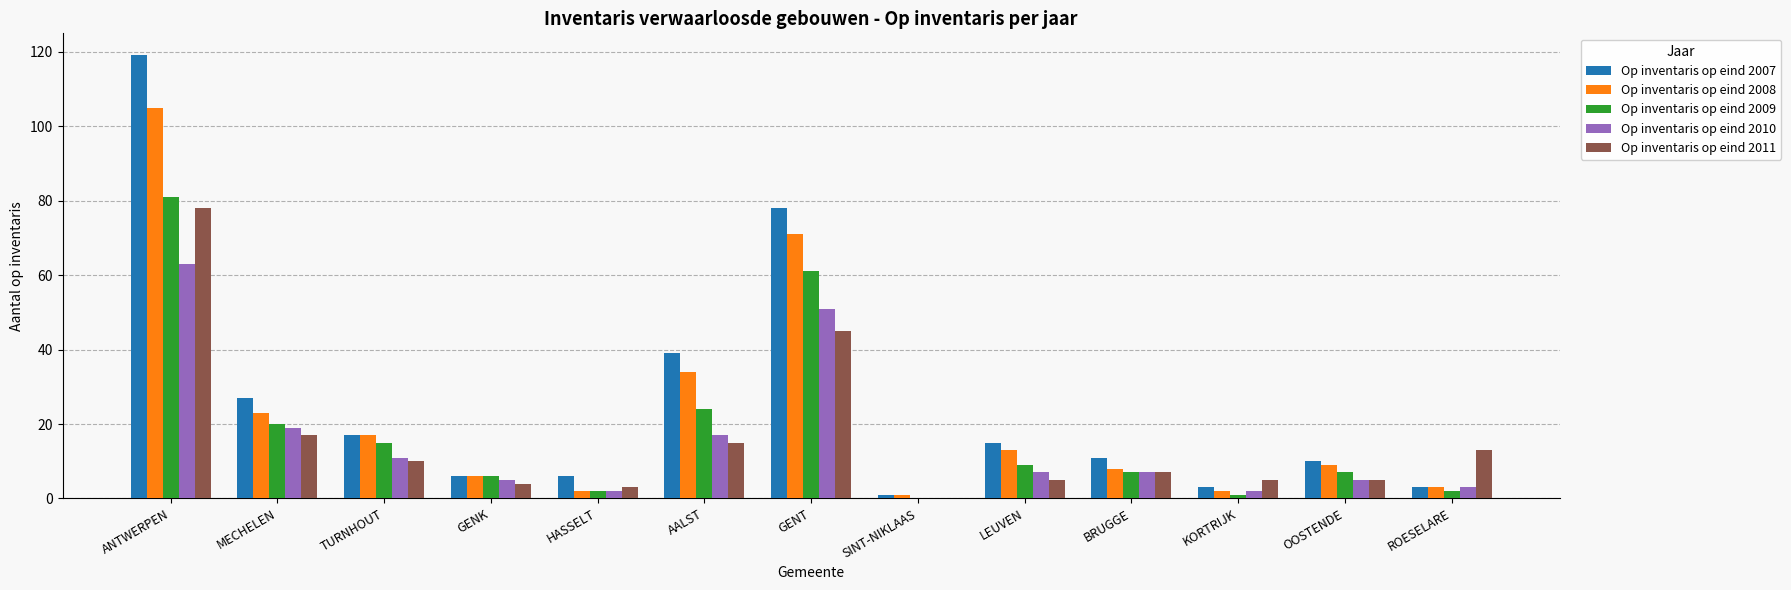

Which series changed the most between MECHELEN and AALST?

Op inventaris op eind 2007